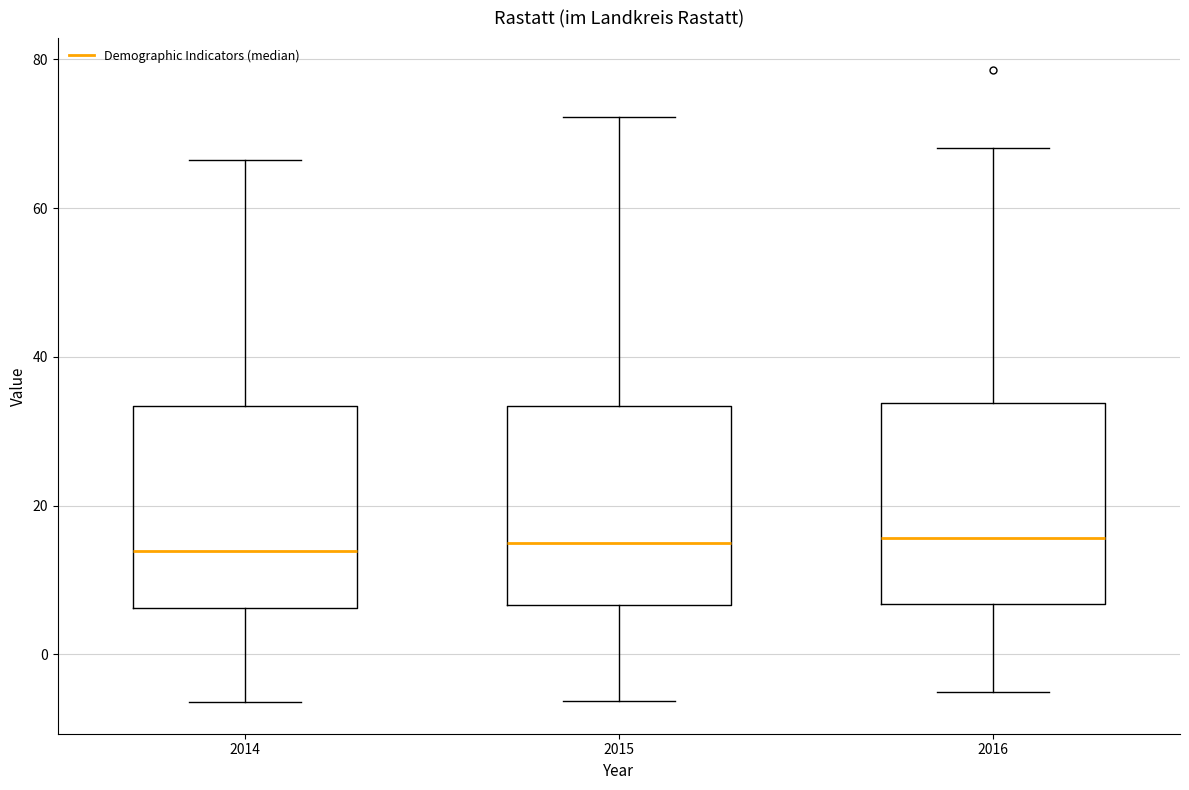

Reading left to right, transcribe this box plot: for each box, give where its median line is, the range the box spans, and where its two whiskers end, as read against the y-axis. The values are not printed on the chart, so give them approximately, as read against the axis.

2014: median 14, box 6 to 34, whiskers -6 to 66
2015: median 14, box 6 to 34, whiskers -6 to 72
2016: median 16, box 6 to 34, whiskers -4 to 68